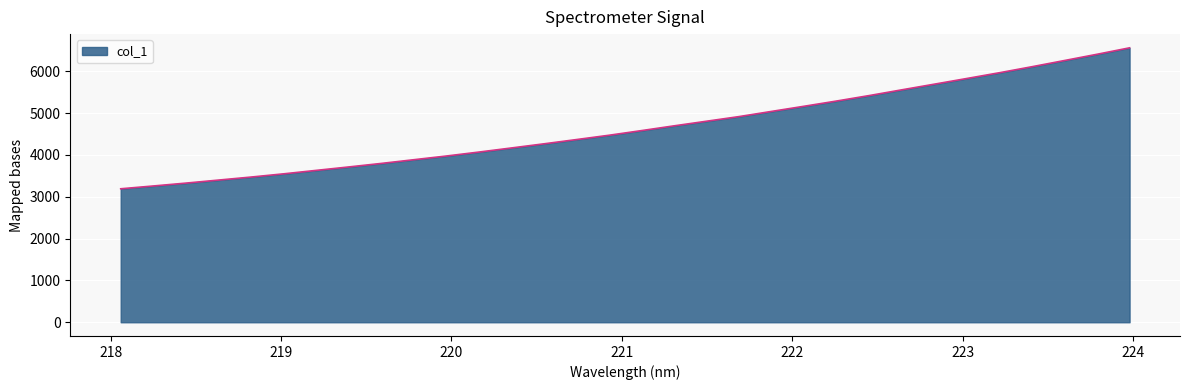

What is the greatest value displayed?

6560.7